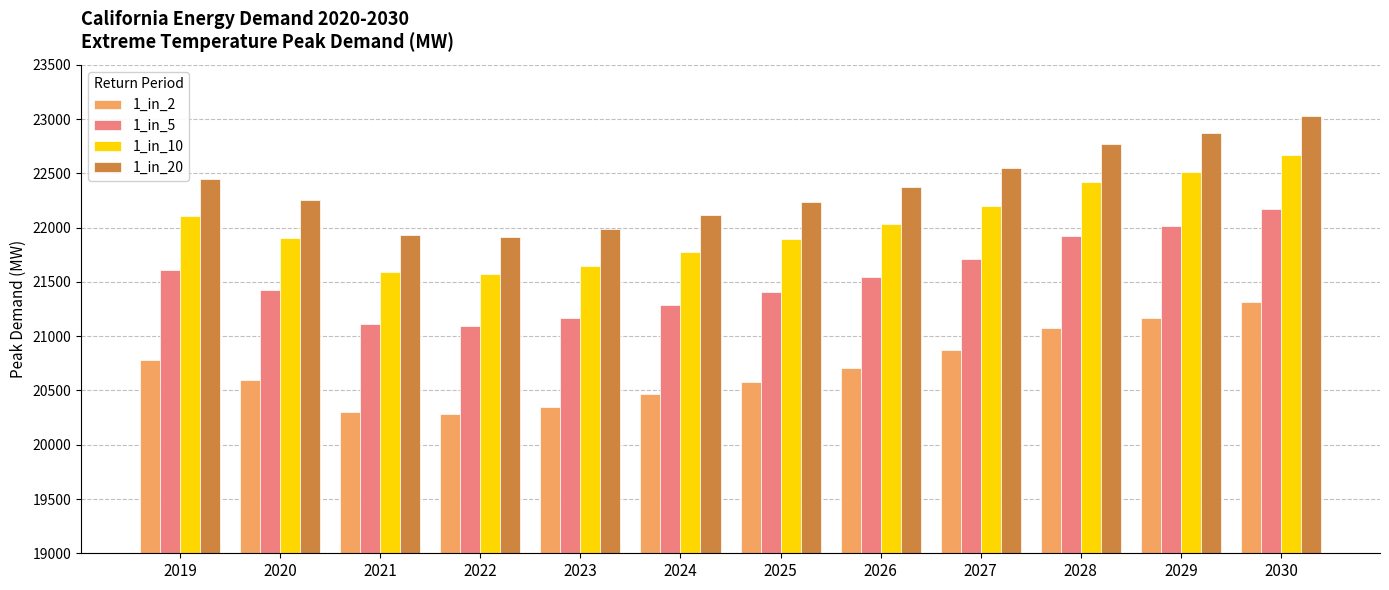

What is the approximate value of 1_in_10 at 2025?

21893.7